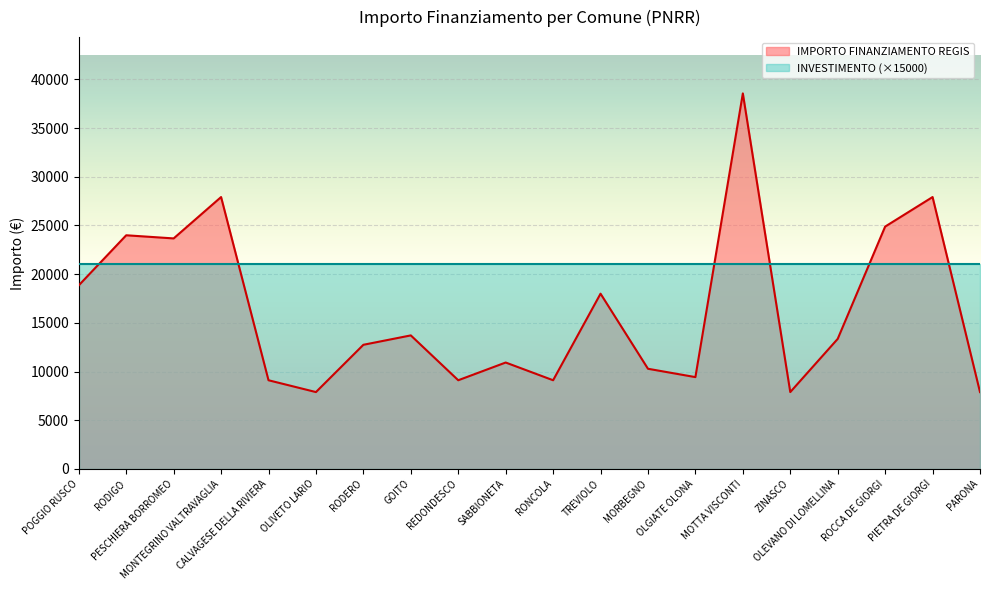

What is the value of the 18th point from the left?

24887